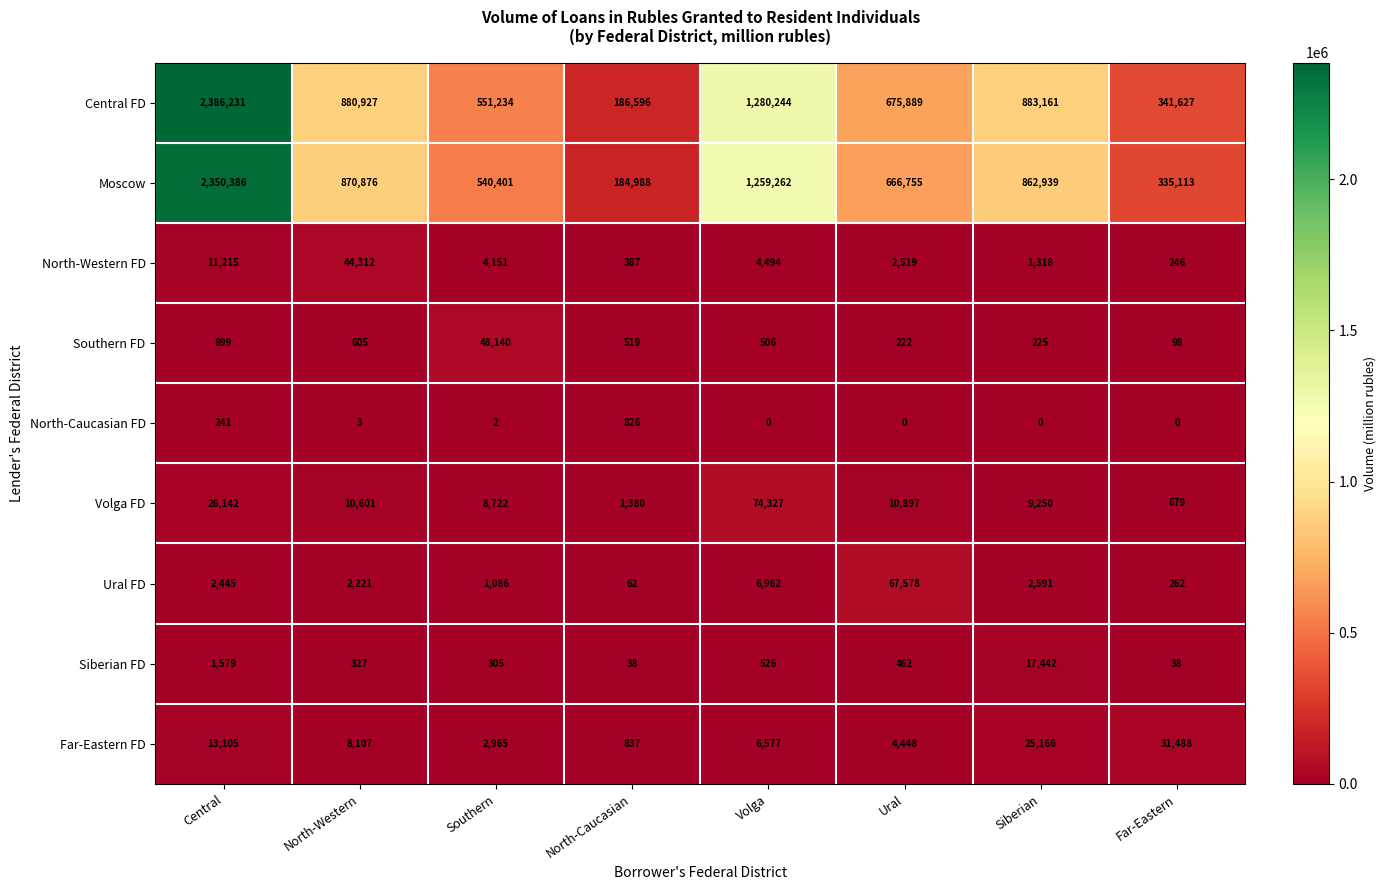

The value of Volga FD at Volga is 74327. True or false?

True